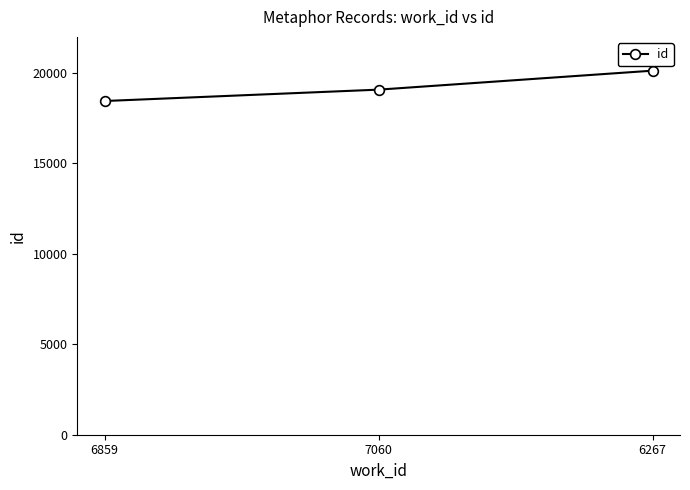

Is it true that the value at 7060 is 19083?

True